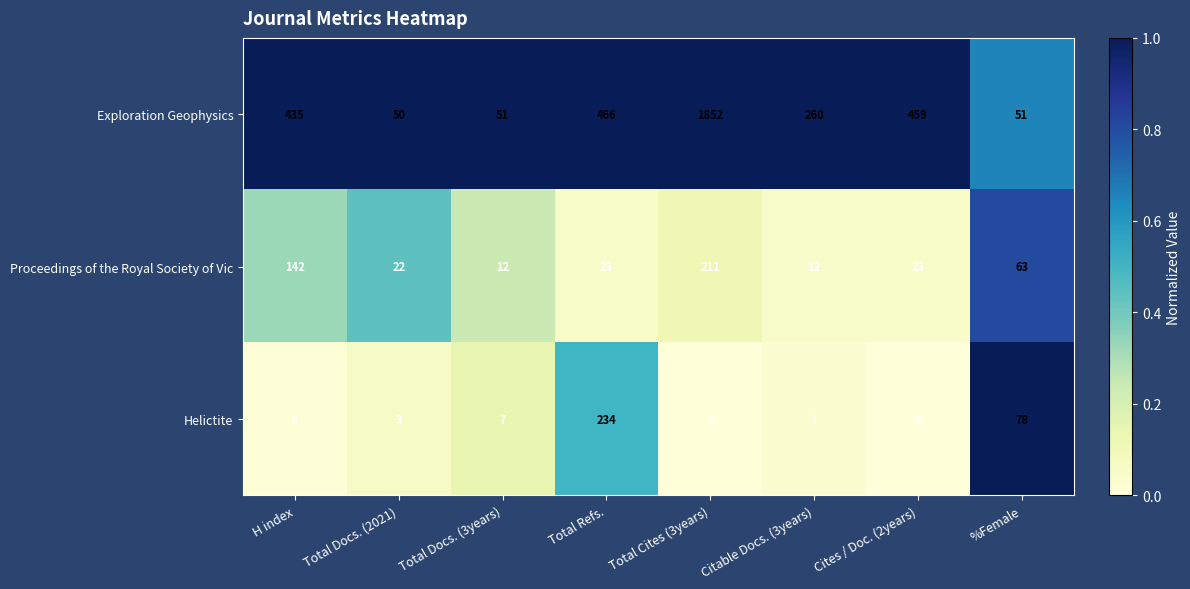

What is the greatest value displayed?

1852